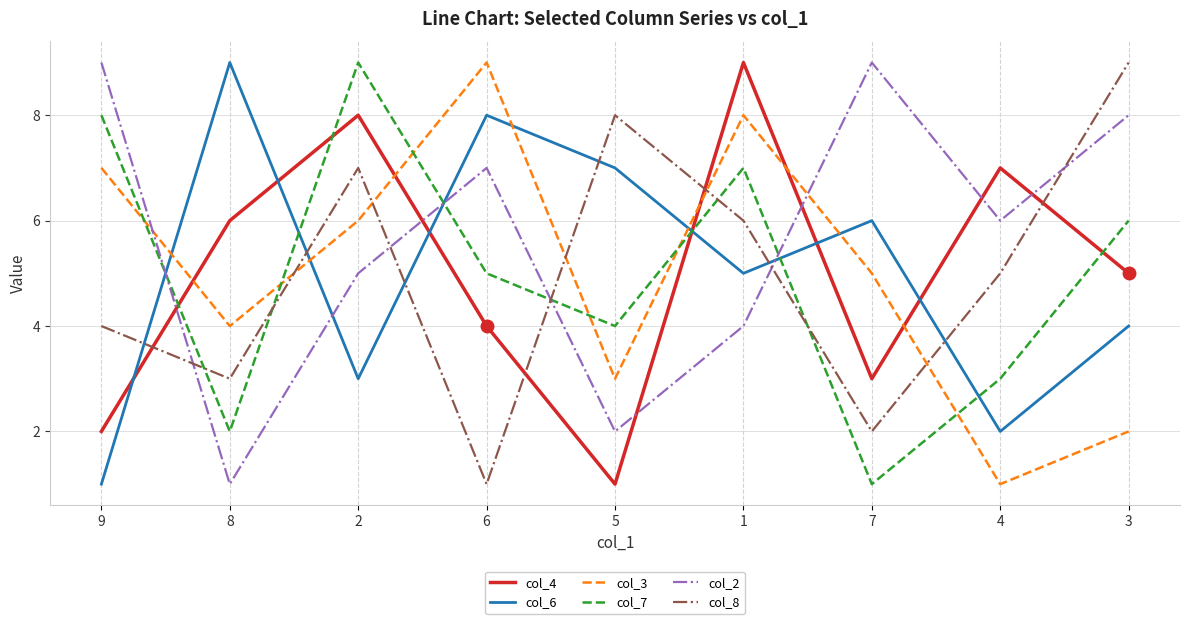

Between 8 and 1, which series saw the biggest shift?

col_7